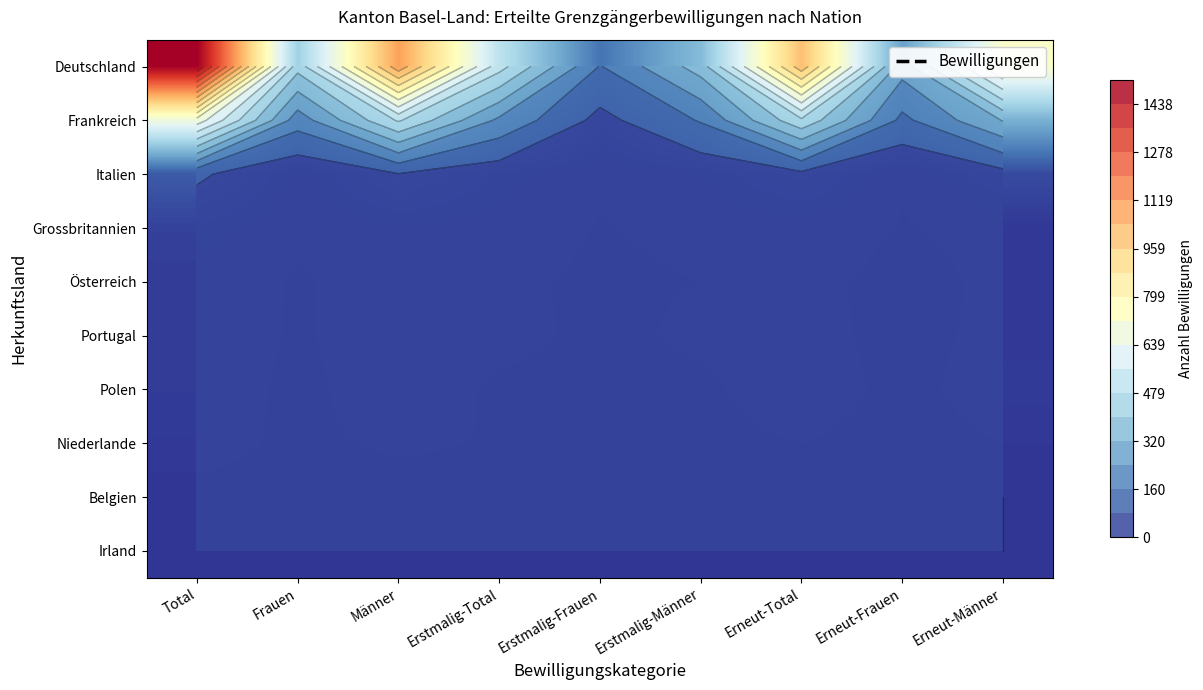

What is the average value of the Belgien series?

1